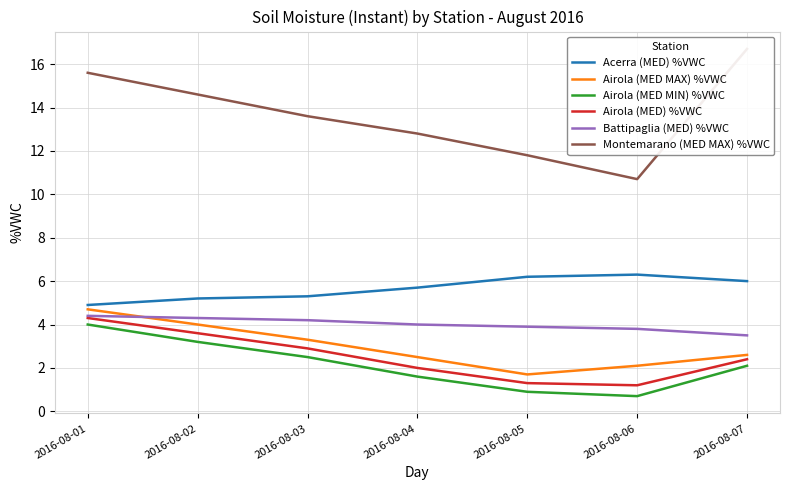

The value of Battipaglia (MED) %VWC at 2016-08-04 is 5.9. True or false?

False